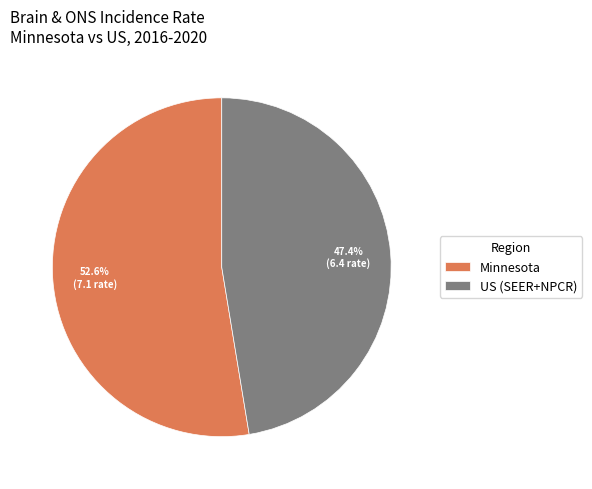

Do Minnesota and US (SEER+NPCR) together represent more than half of the pie?

Yes